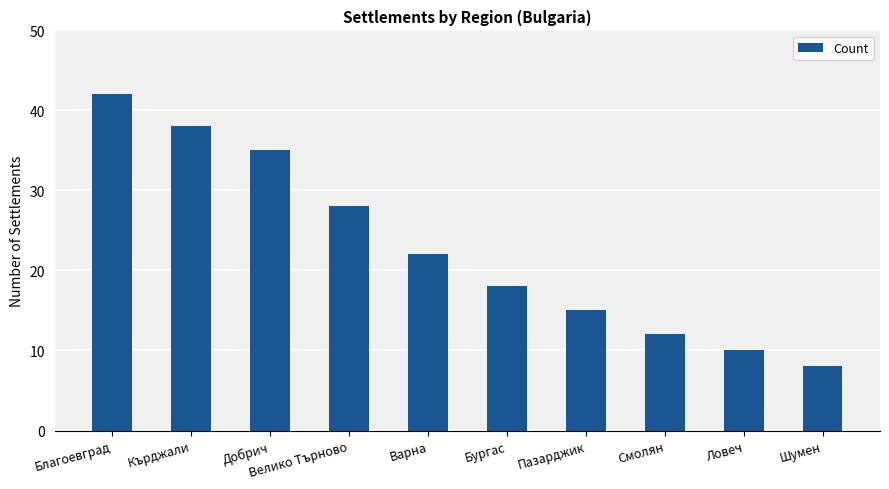

What is the greatest value displayed?

42